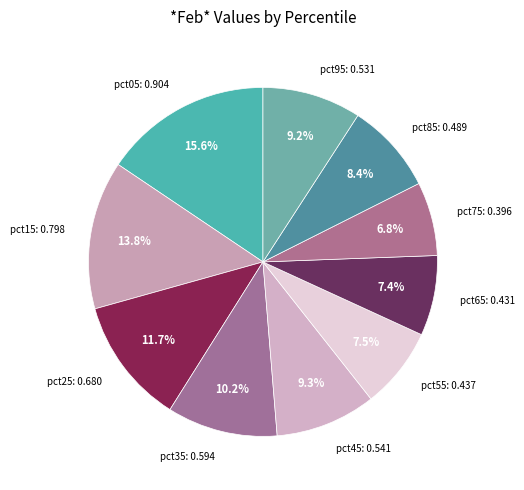

Count the number of slices in the pie.

10